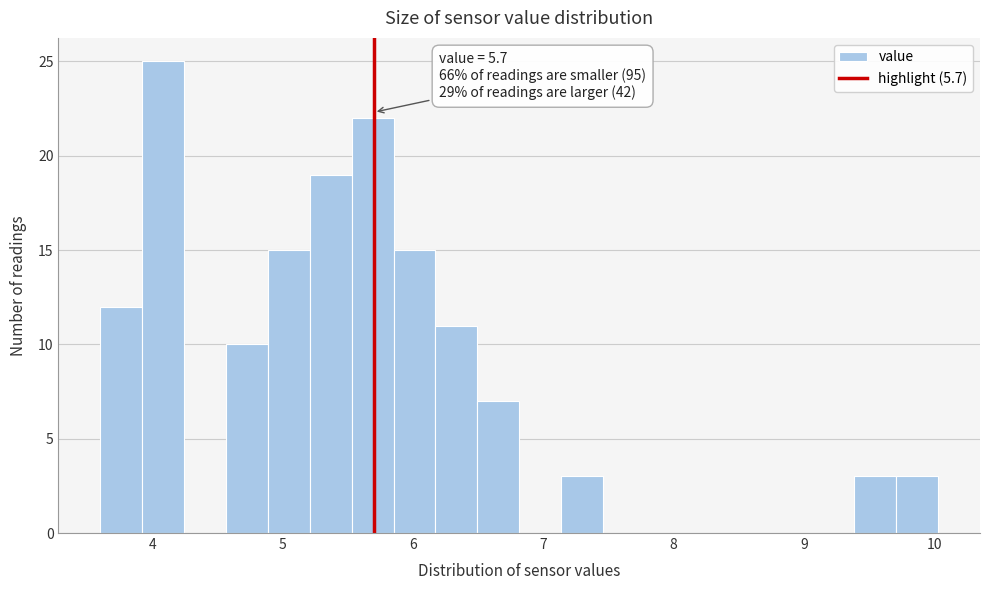

Read against the x-axis, roughly where is the centre of the tallest bar?

4.1